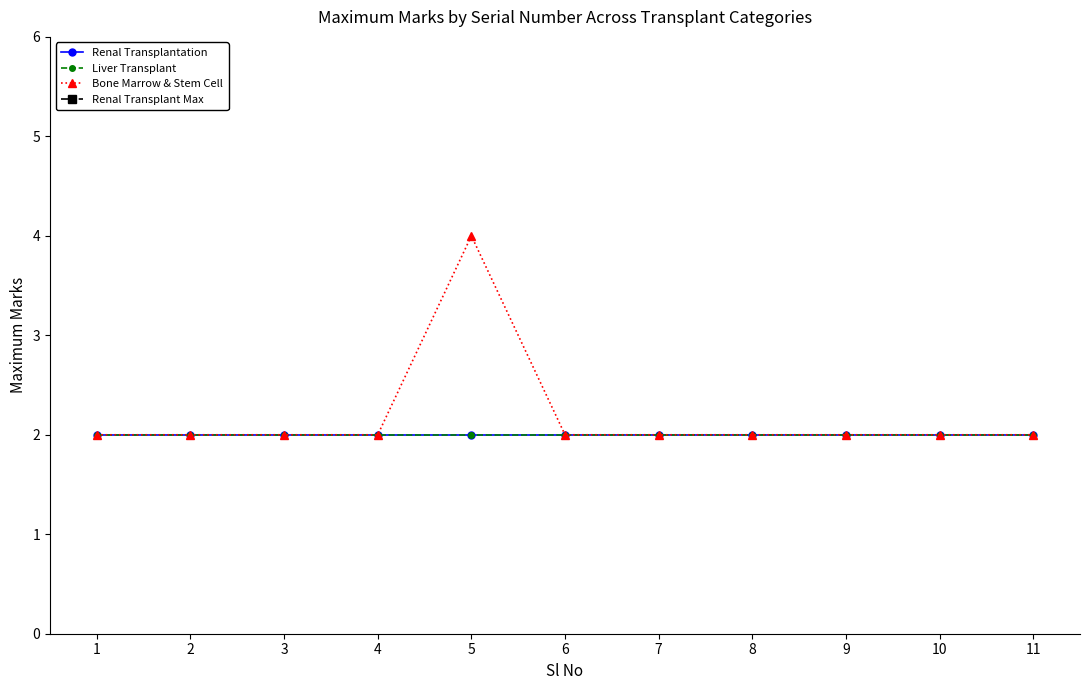

Reading left to right, extract all data points from this chart.

Renal Transplantation: 2	2	2	2	2	2	2	2	2	2	2
Liver Transplant: 2	2	2	2	2	2	2	2	2	2	2
Bone Marrow & Stem Cell: 2	2	2	2	4	2	2	2	2	2	2
Renal Transplant Max: 20	20	20	20	20	20	20	20	20	20	20